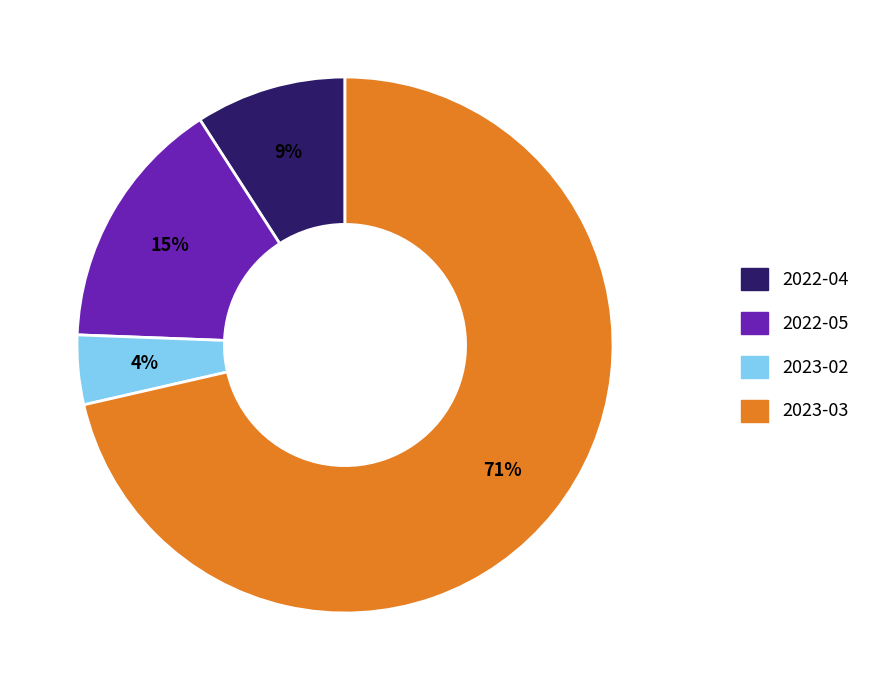

Rank the categories by value from lowest to highest.

2023-02, 2022-04, 2022-05, 2023-03